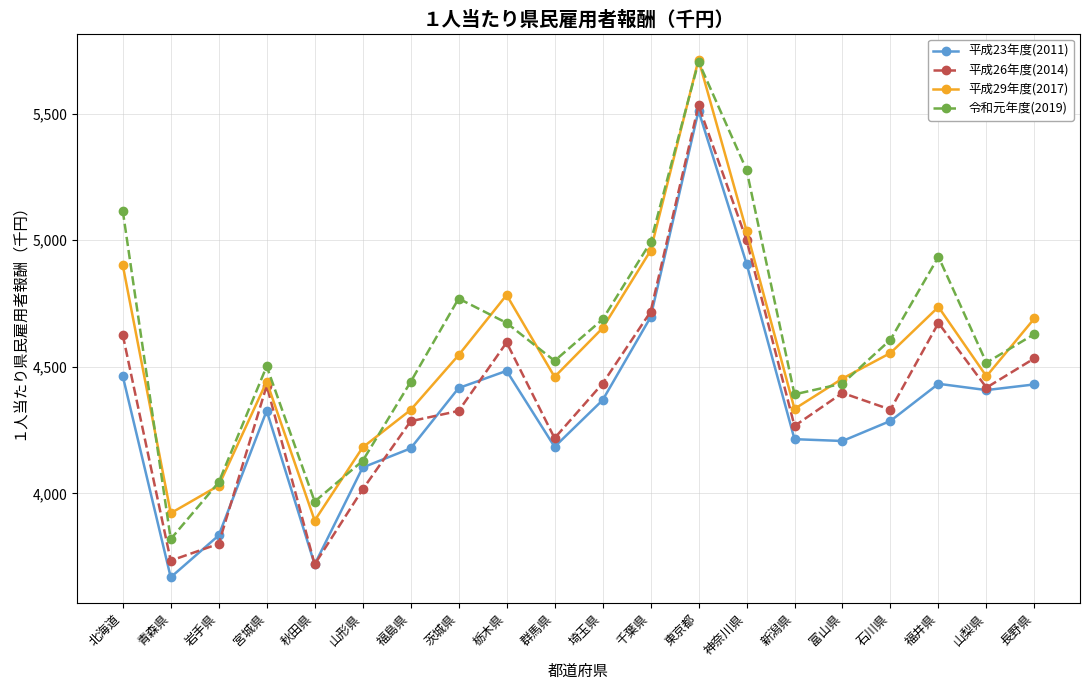

Between 栃木県 and 千葉県, which series saw the biggest shift?

令和元年度(2019)